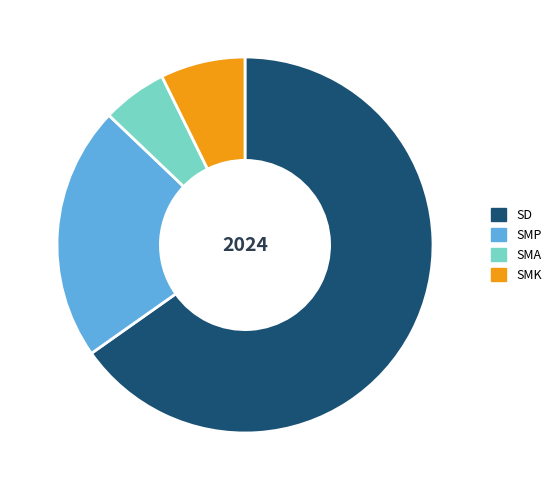

How many segments does this pie chart have?

4